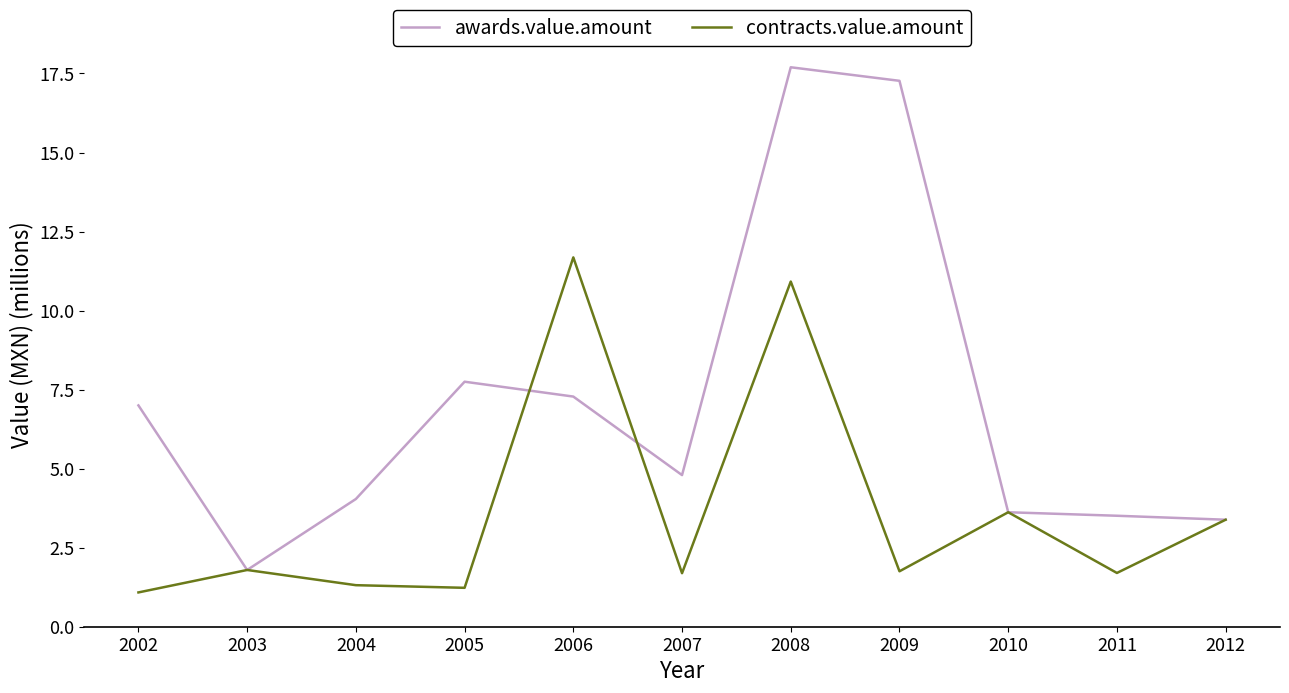

The value of contracts.value.amount at 2006 is 11.7. True or false?

True